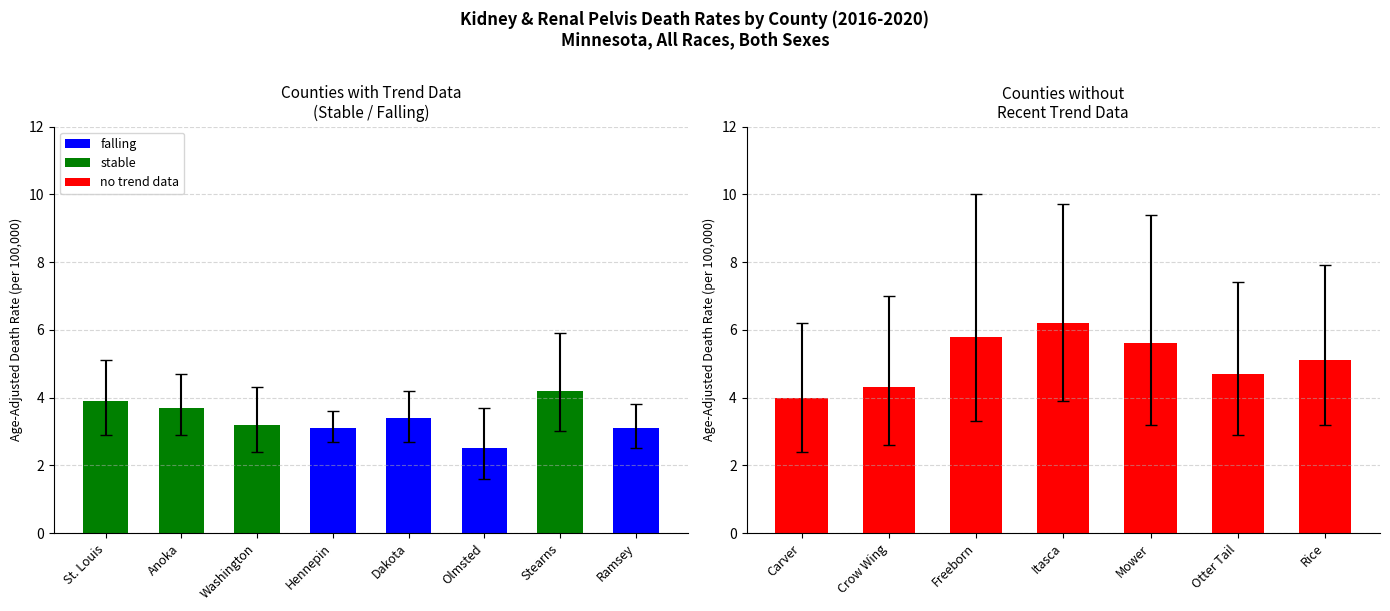

At Dakota, list the series in order from largest to smallest.

Upper CI (Rate), Age-Adjusted Death Rate, Lower CI (Rate)